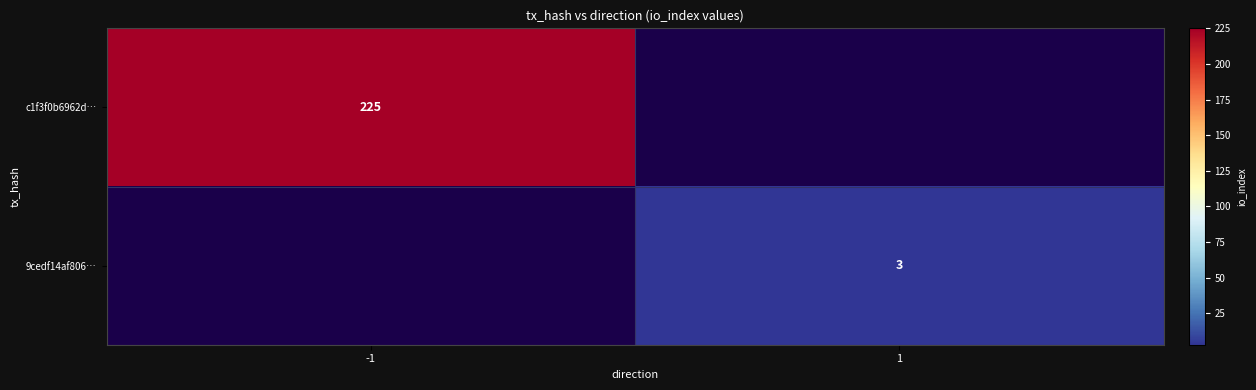

The value of 9cedf14af806… at 1 is 1. True or false?

False